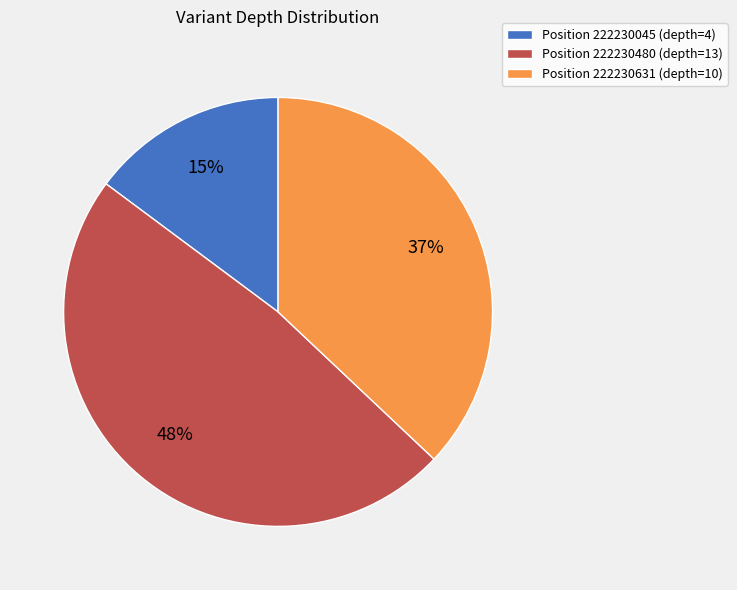

To the nearest percent, what percentage of the pie is Position 222230480 (depth=13)?

48%